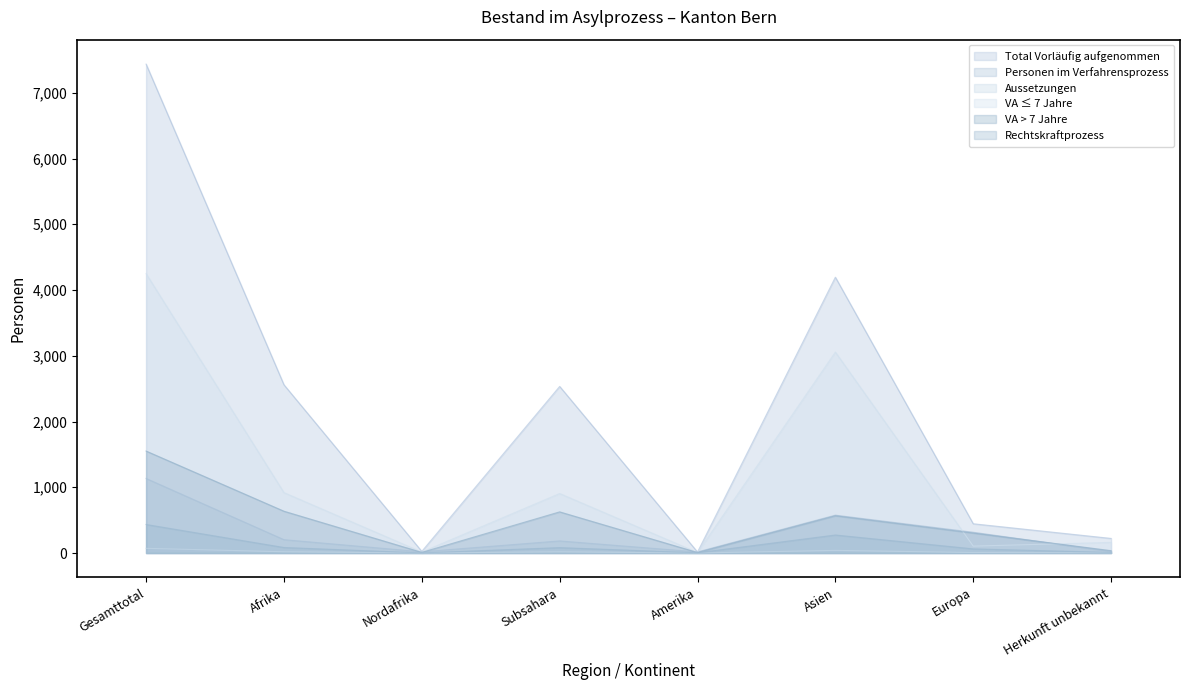

True or false: Aussetzungen and VA ≤ 7 Jahre cross at least once.

False